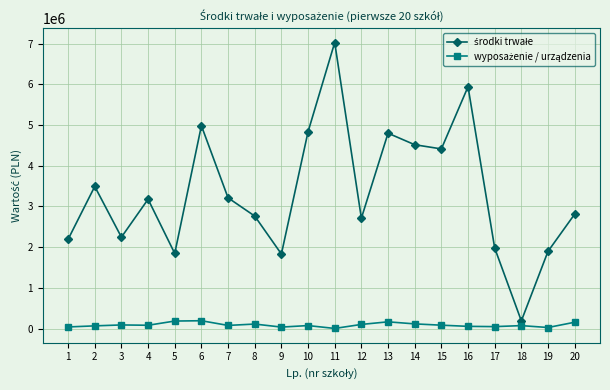

Count the number of categories in the chart.

20